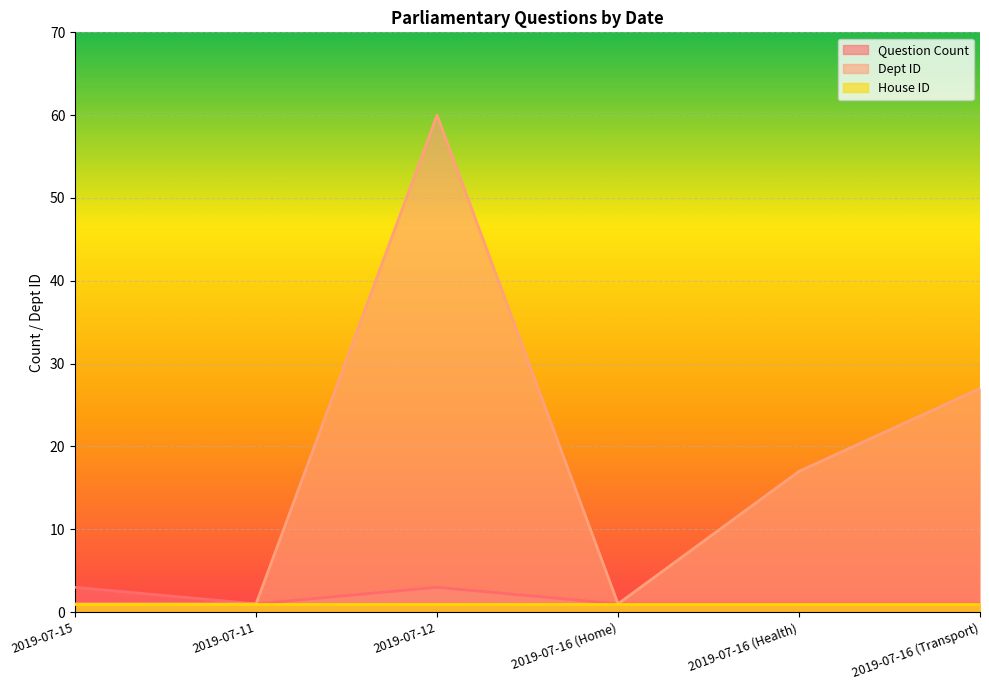

How many lines are shown in the chart?

3